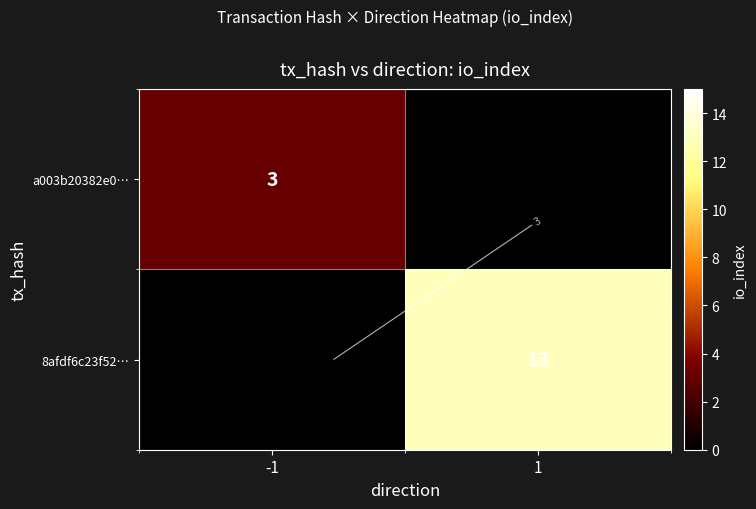

Where is a003b20382e0… nearest to the value 3?

-1